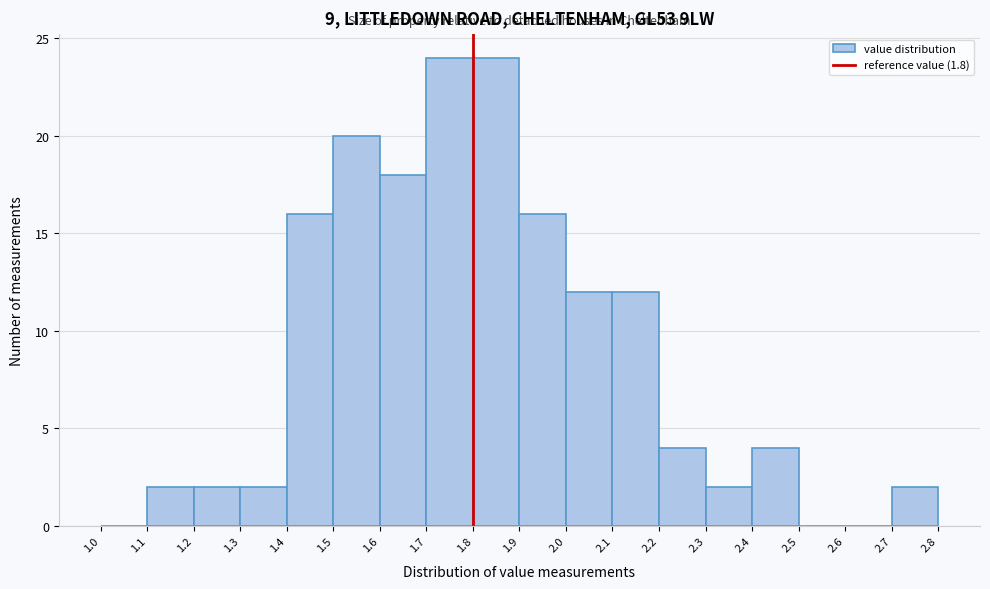

How tall is the bar that spans 2.4 to 2.5 on the x-axis? The values are not printed on the chart, so give them approximately, as read against the axis.

4